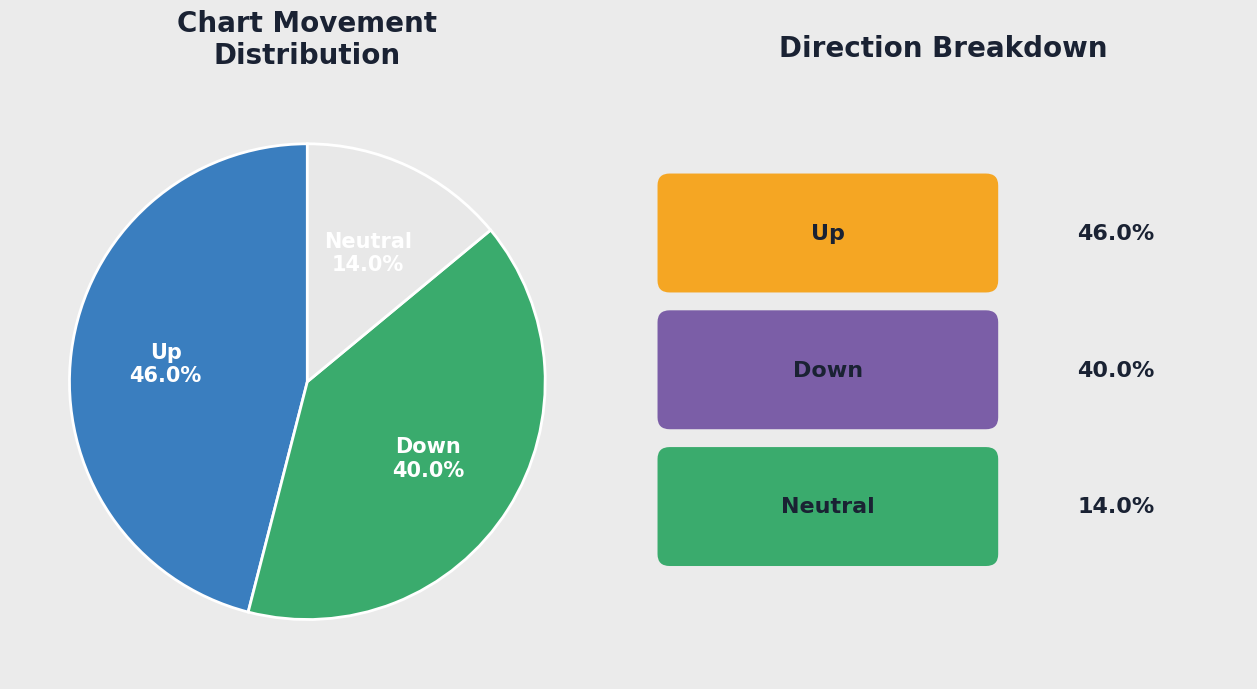

Is there a majority slice in this chart?

No